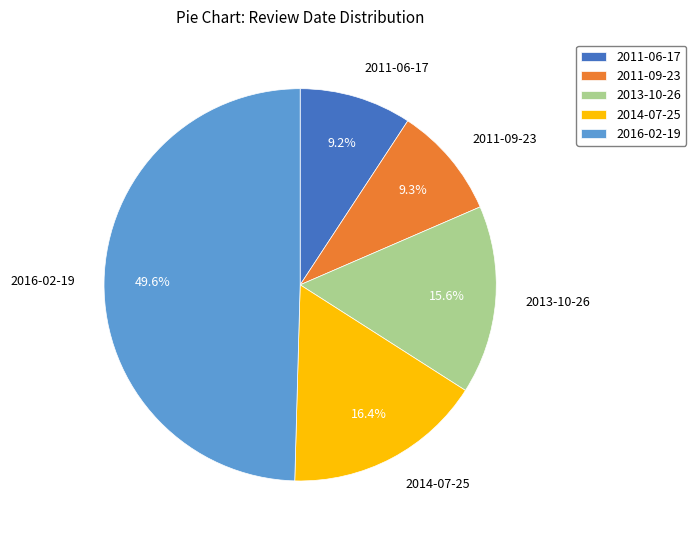

Does 2013-10-26 account for over 50% of the chart?

No